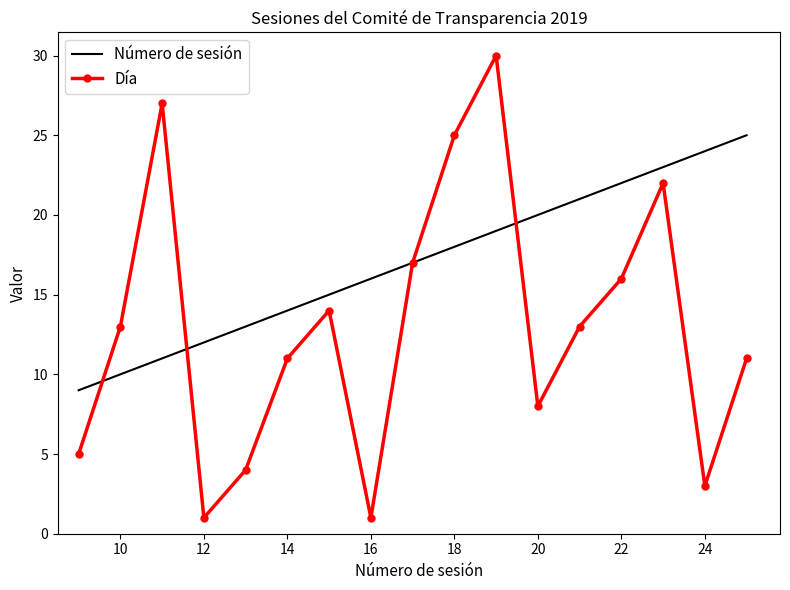

Which series has the largest total across all categories?

Número de sesión